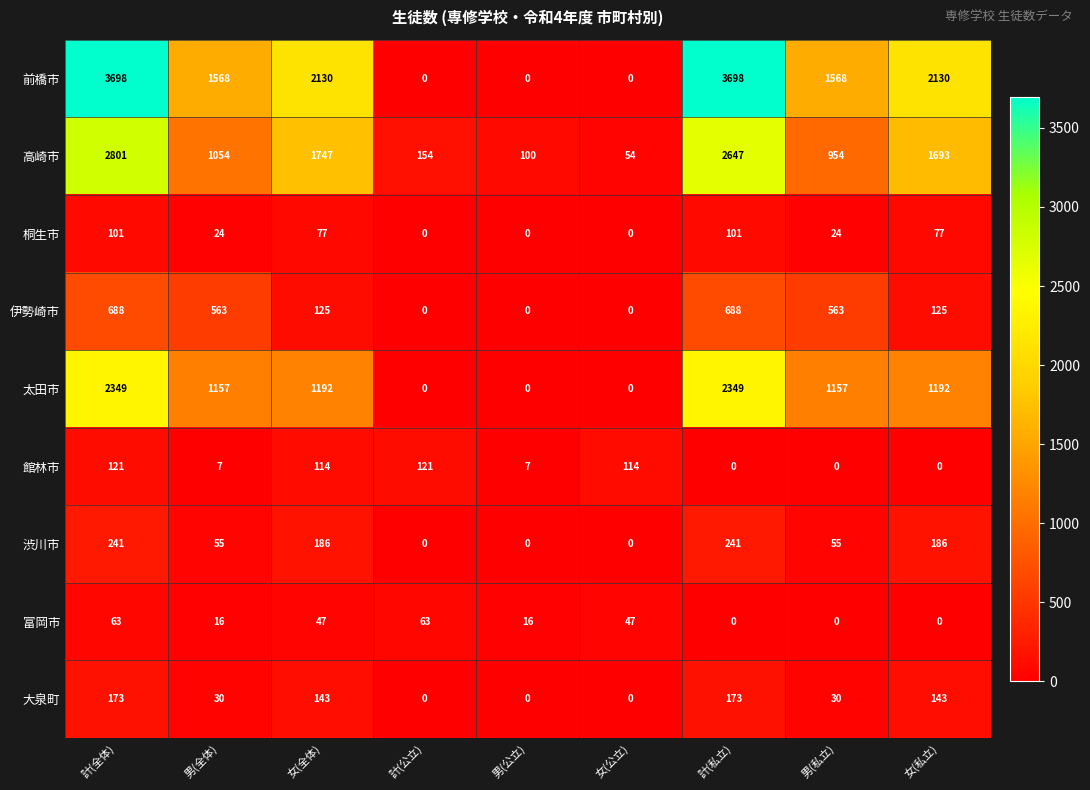

What is the sum of the 太田市 values at 計(私立) and 女(全体)?

3541